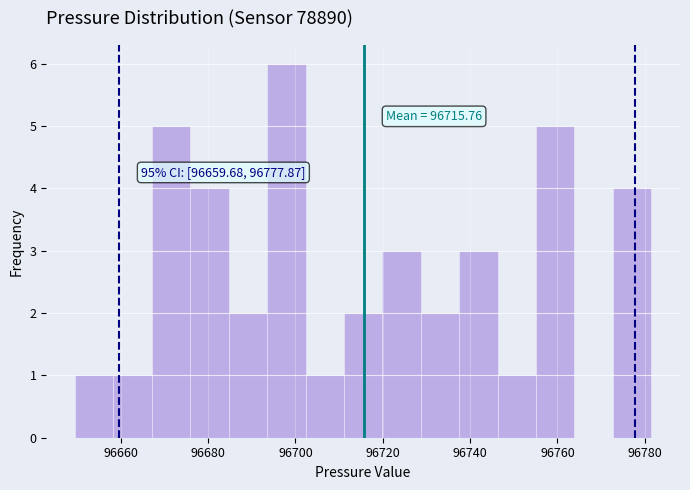

Which range on the x-axis has the tallest bar?

96694 to 96702